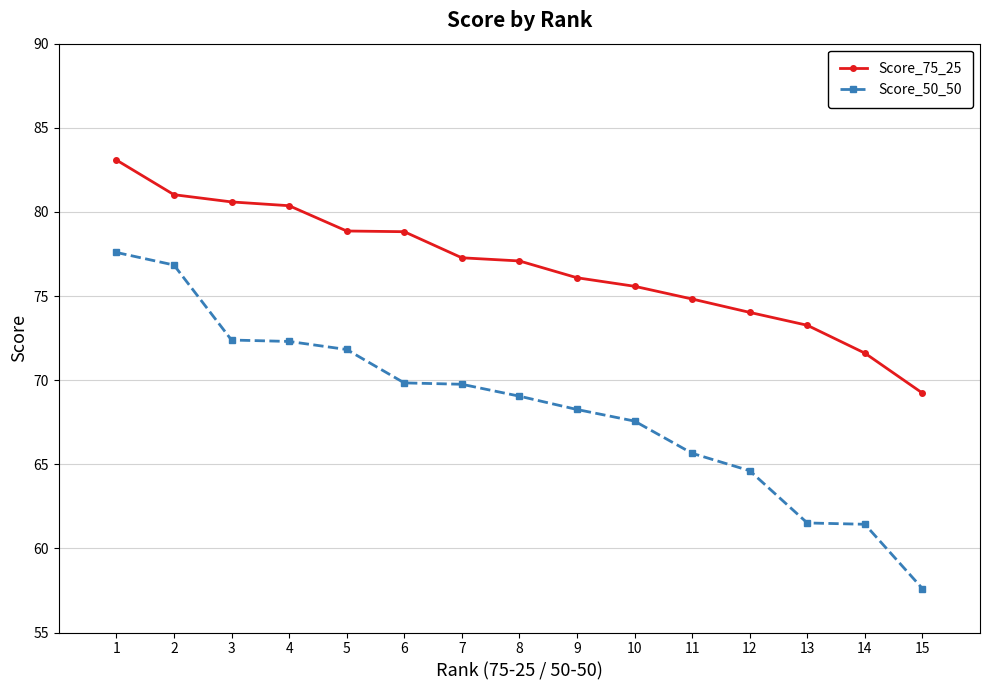

How many lines are shown in the chart?

2